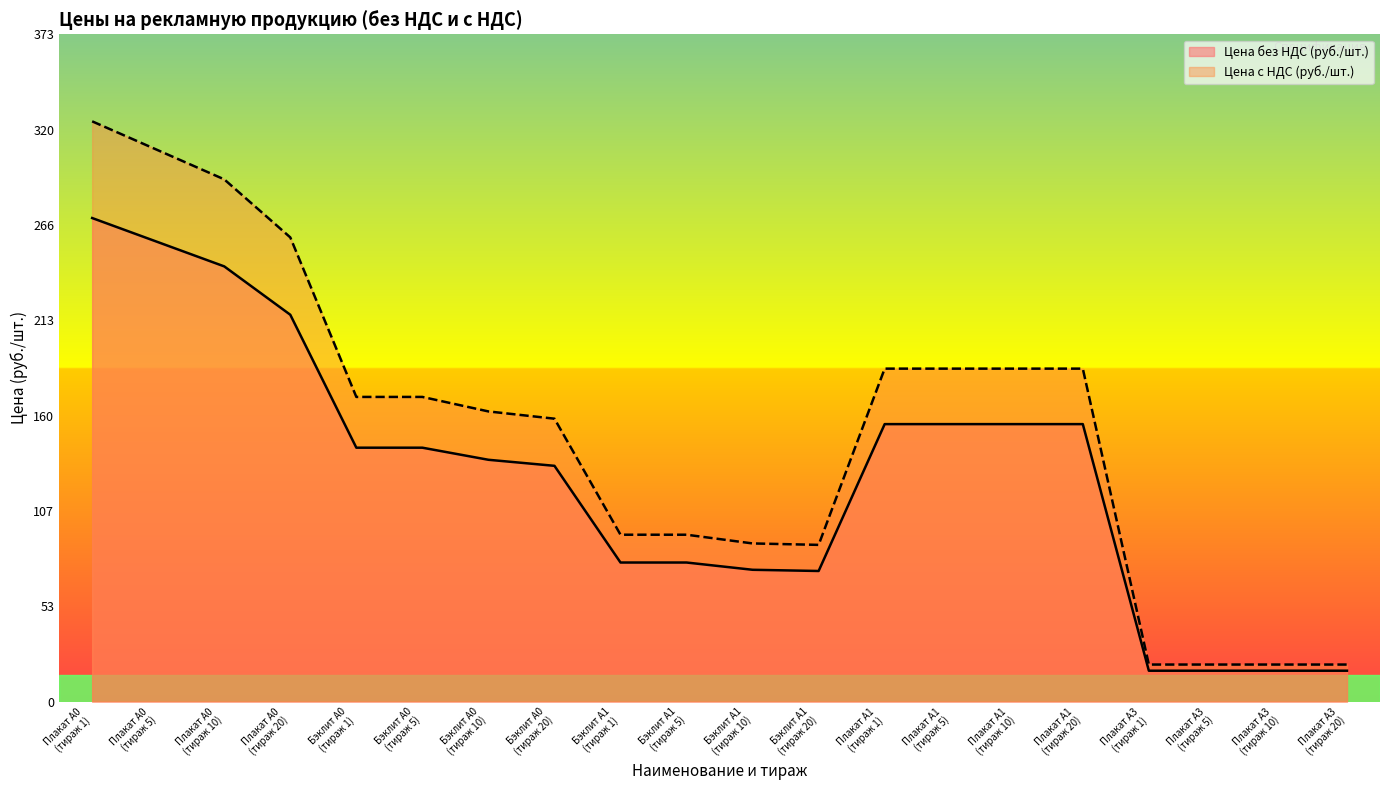

True or false: Цена с НДС (руб./шт.) and Цена без НДС (руб./шт.) cross at least once.

False